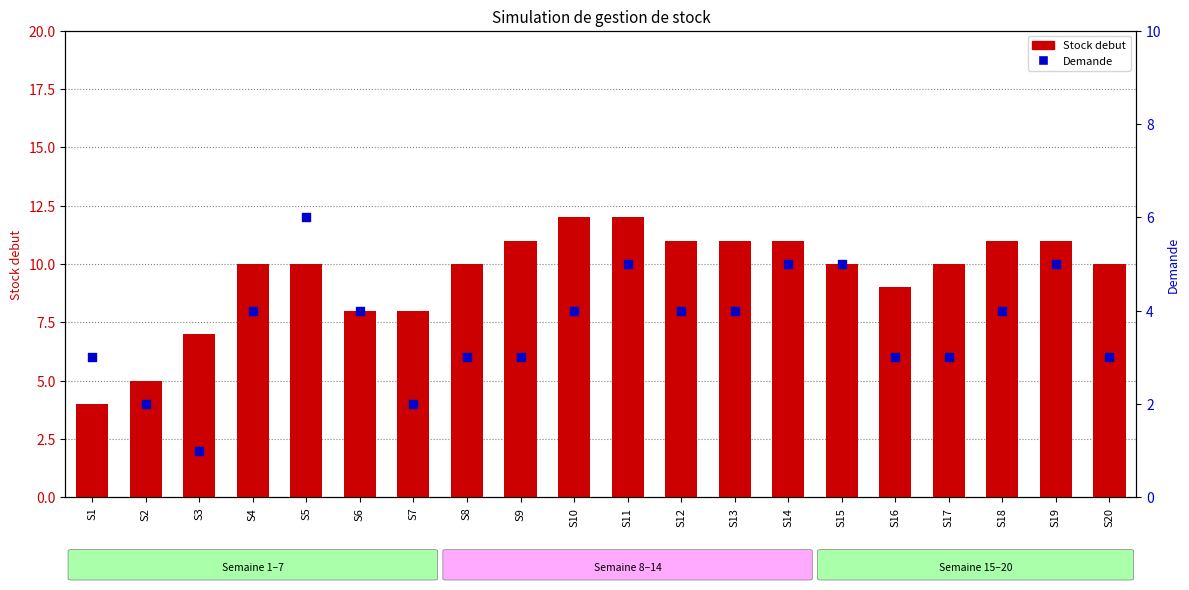

Which series contains the highest Y value?

Stock debut